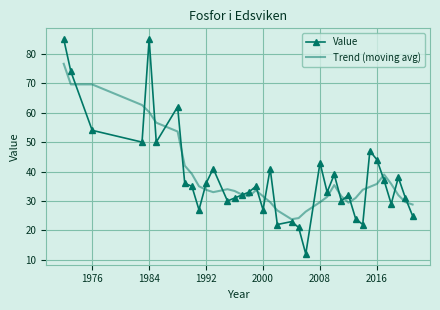

What is the minimum value for Trend (moving avg)?

23.8